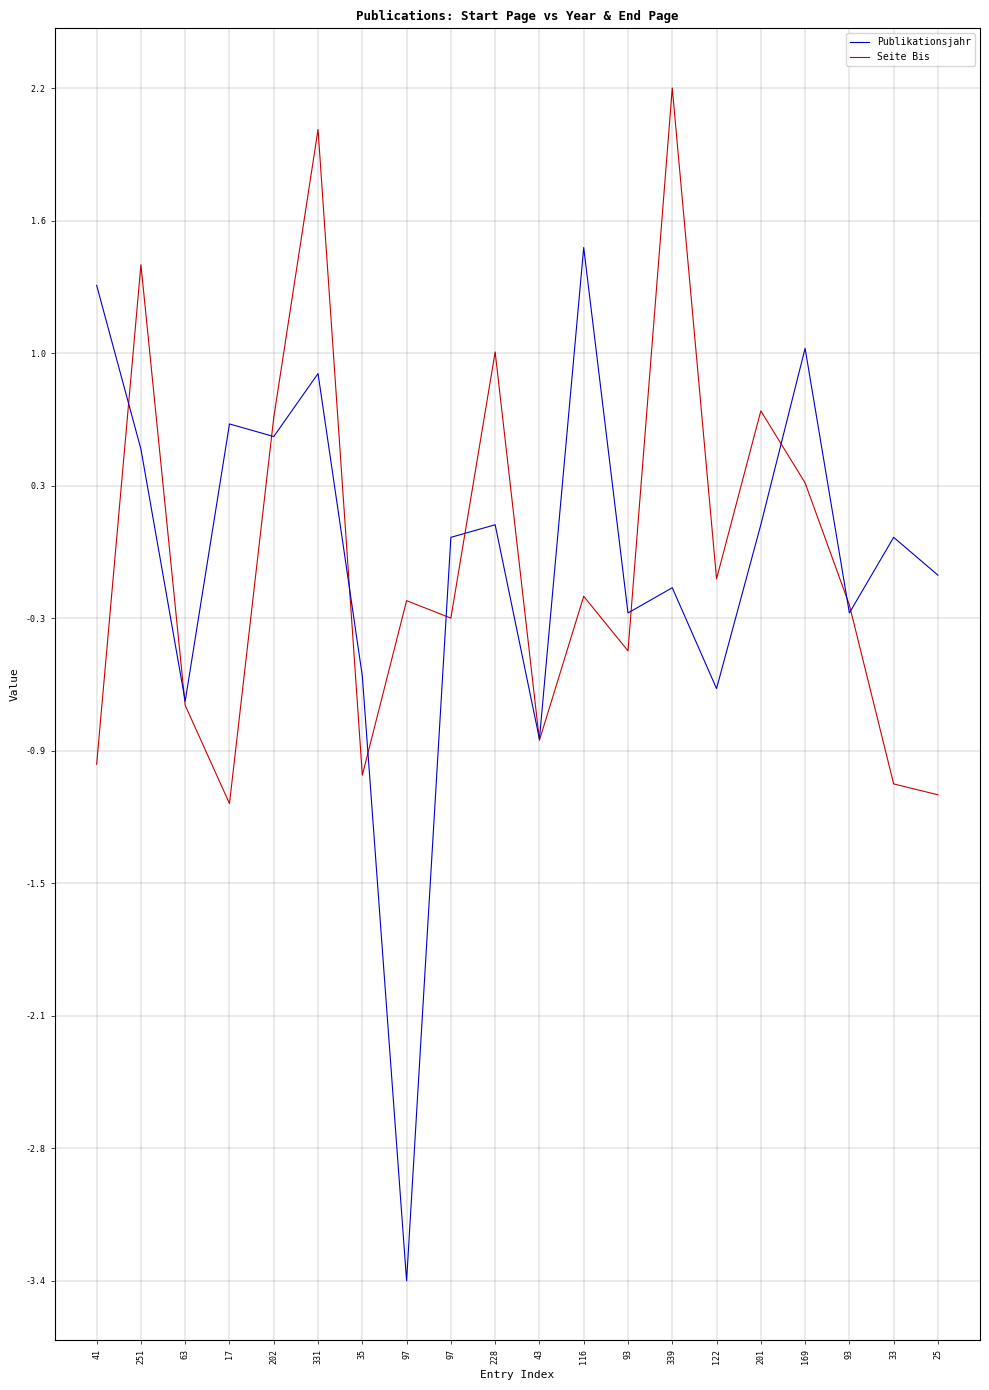

How many negative values does the Seite Bis series have?

13